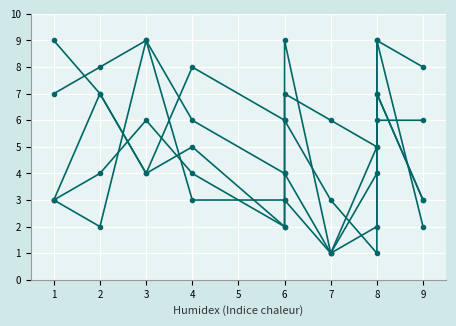

Reading left to right, transcribe all the data shown in this chart.

col_2: 3	7	4	5	2	4	1	2	6	6
col_3: 9	7	4	8	6	7	6	5	9	8
col_4: 7	8	9	6	4	6	3	1	9	2
col_5: 3	4	6	4	2	3	1	4	7	3
col_6: 3	2	9	3	3	9	1	5	7	3